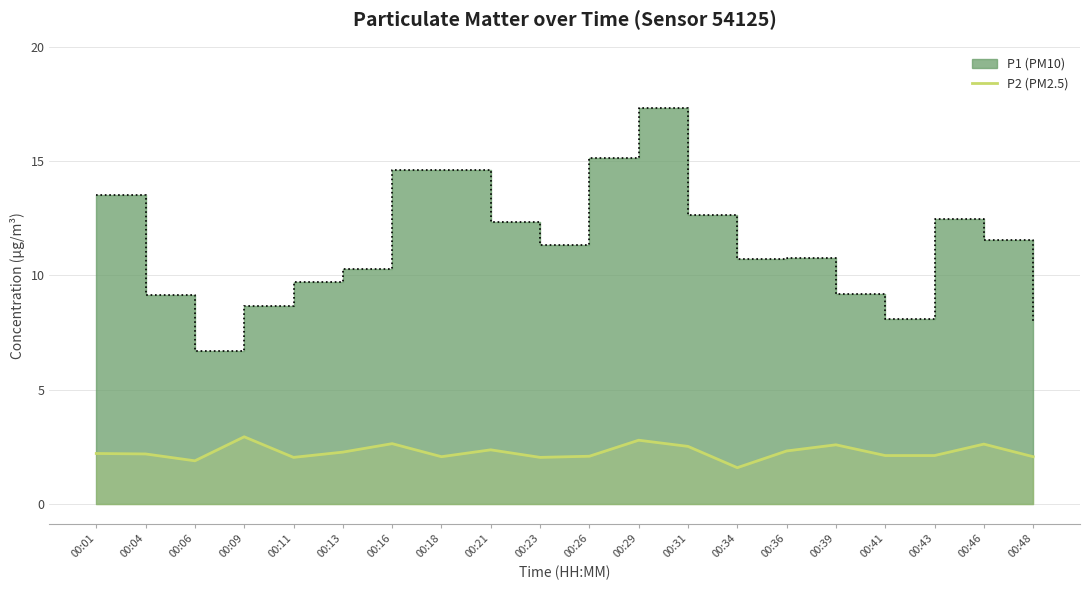

Where does the data first go above 2?

00:01